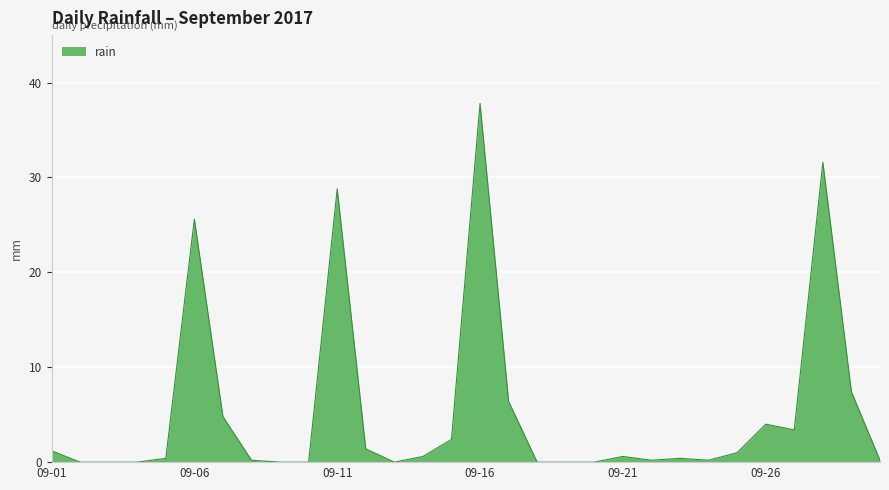

Does the chart display data point markers on the line(s)?

No